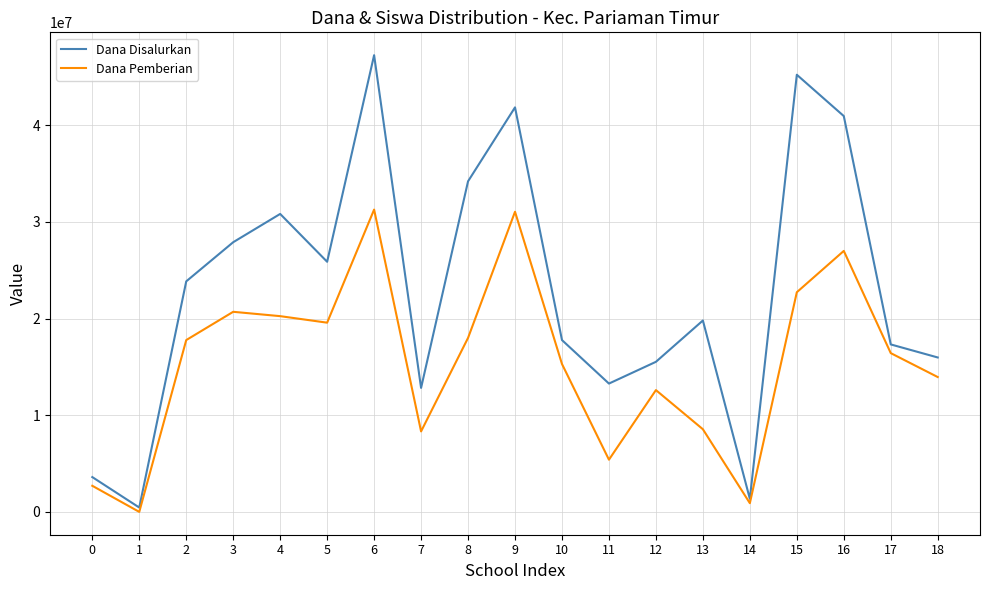

What is the difference between the maximum and minimum values in the Dana Disalurkan series?

46800000